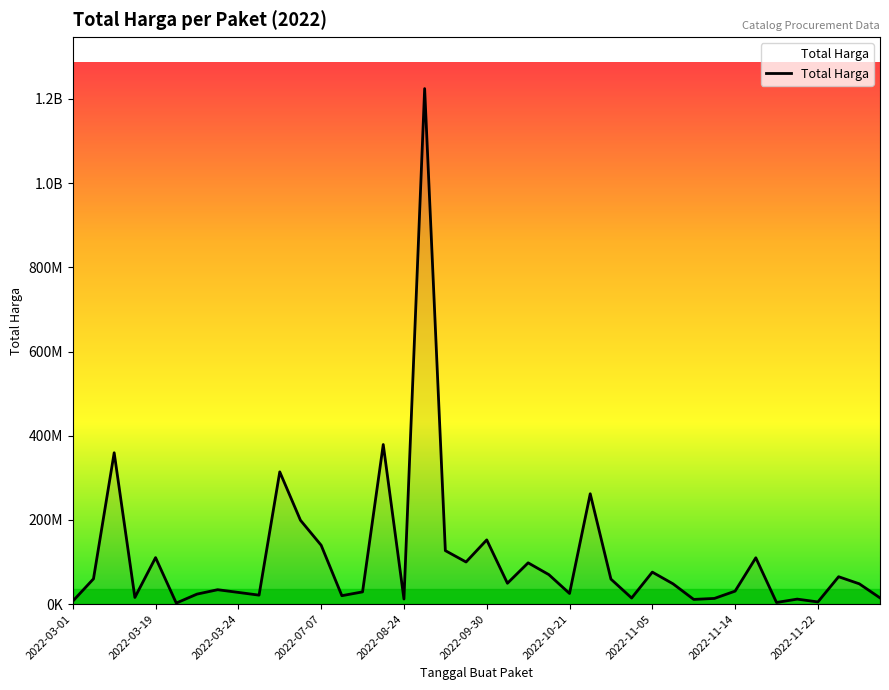

Is this an area chart (filled region under the line)?

Yes